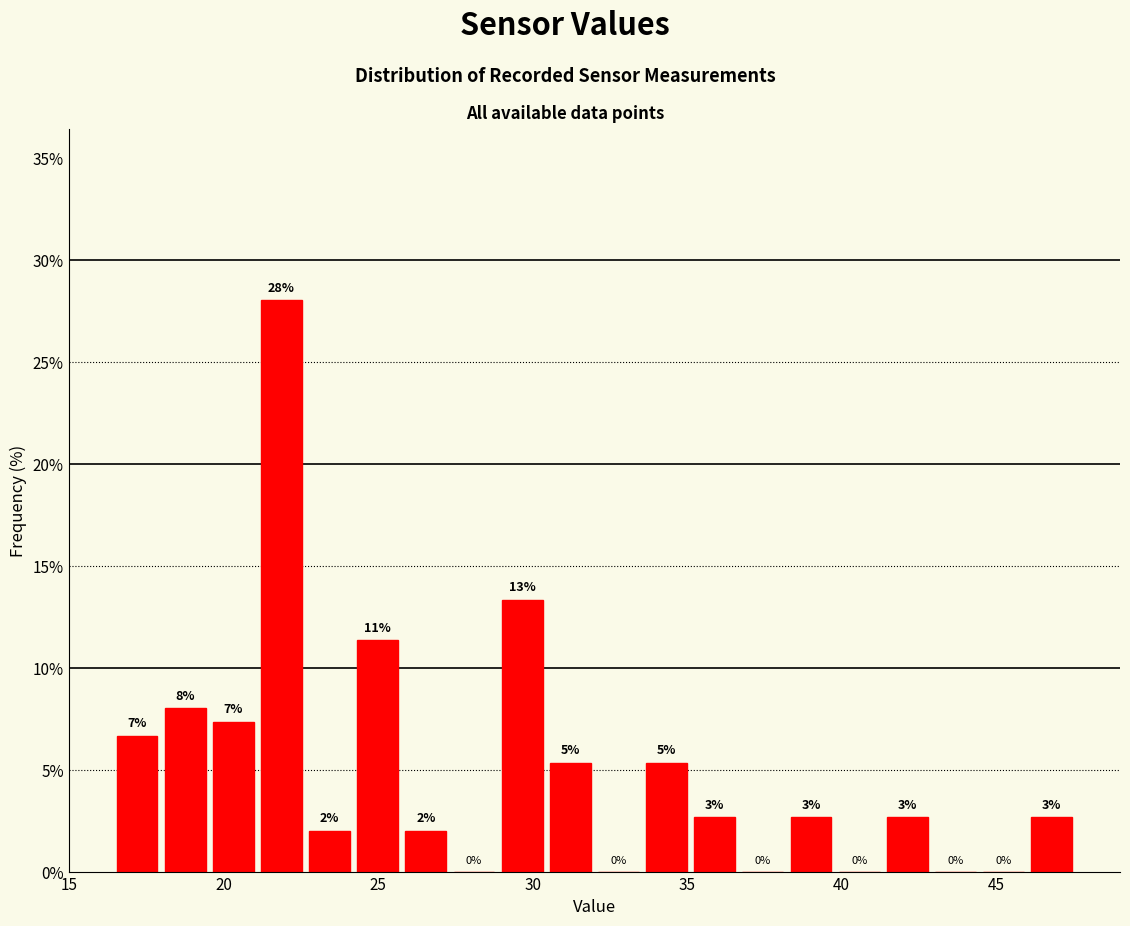

Around what value on the x-axis is the tallest bar? Give the approximate position of its centre, as read against the axis.

22.0